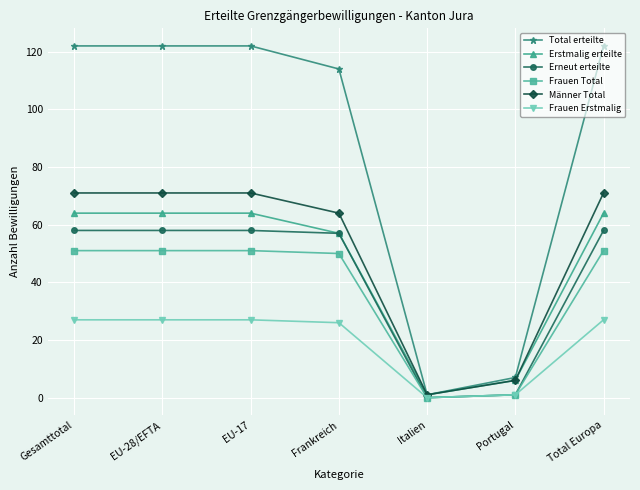

Which series has the widest spread of values?

Total erteilte